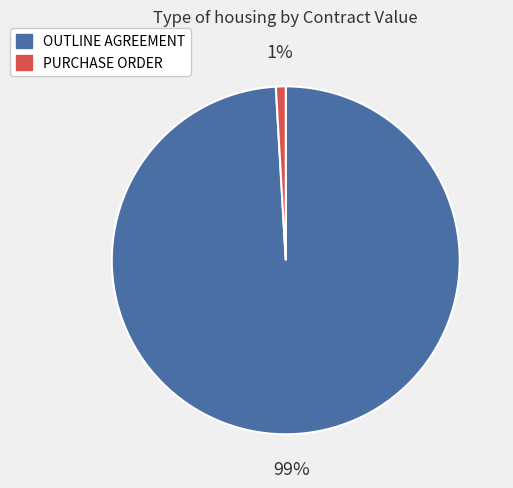

Count the number of slices in the pie.

2